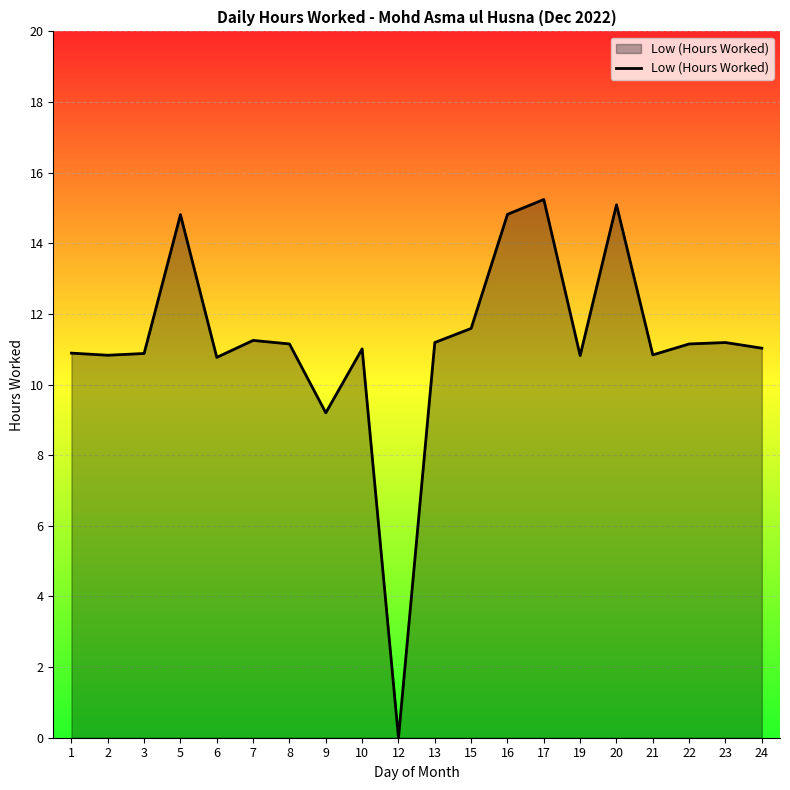

Which has a higher value, 1 or 22?

22